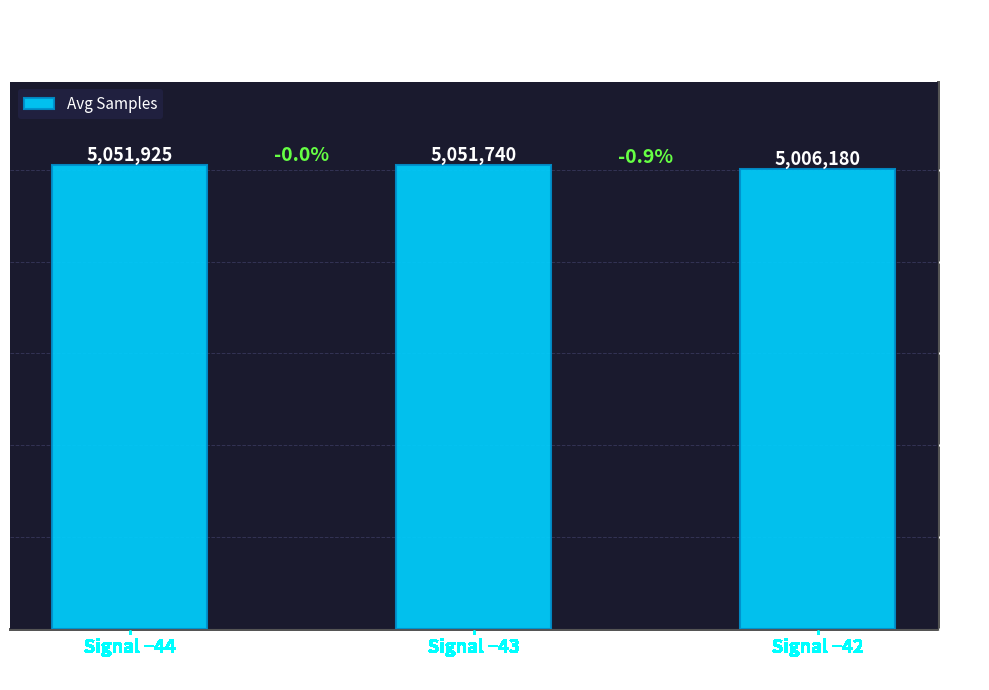

What is the difference between the second highest and minimum values?

45560